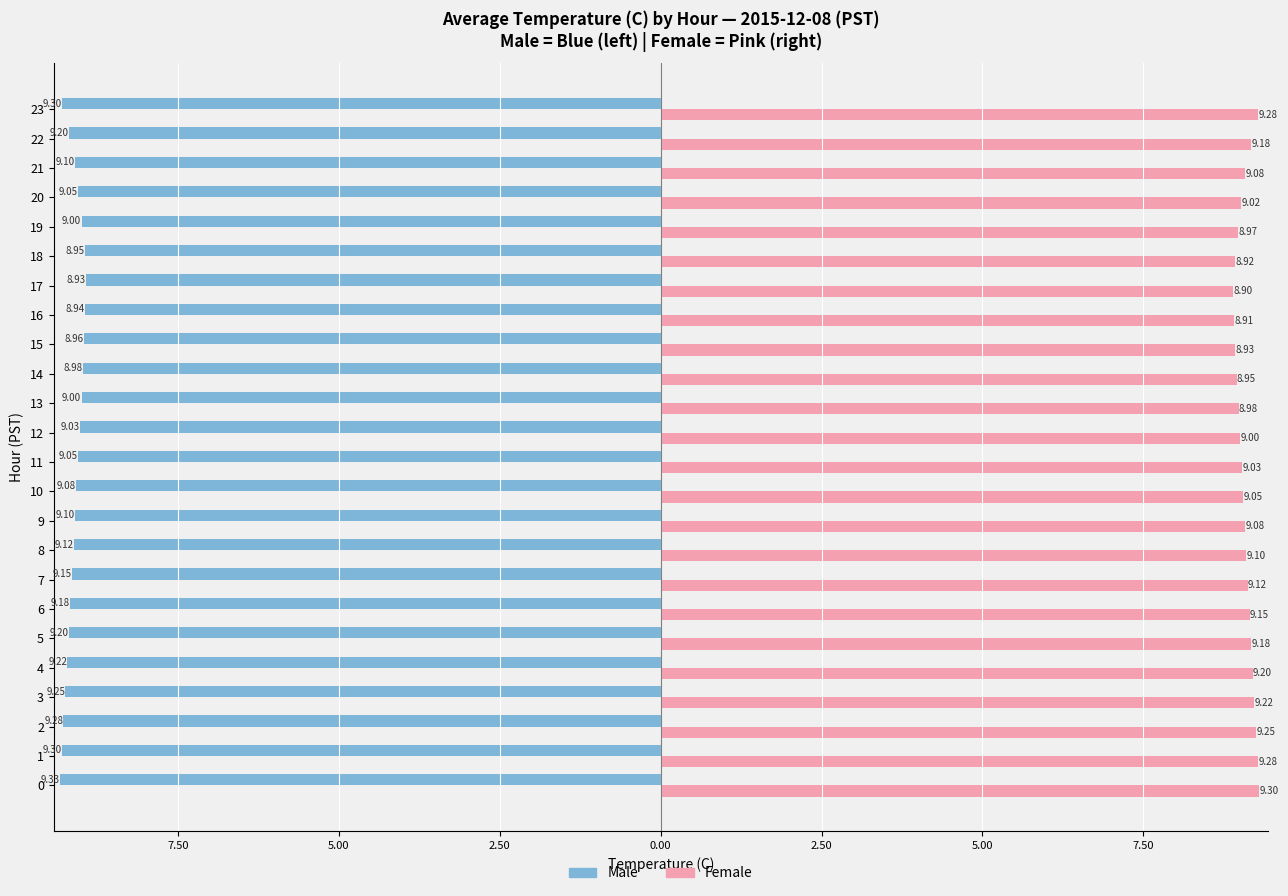

What are all the series names shown in the legend?

Male, Female